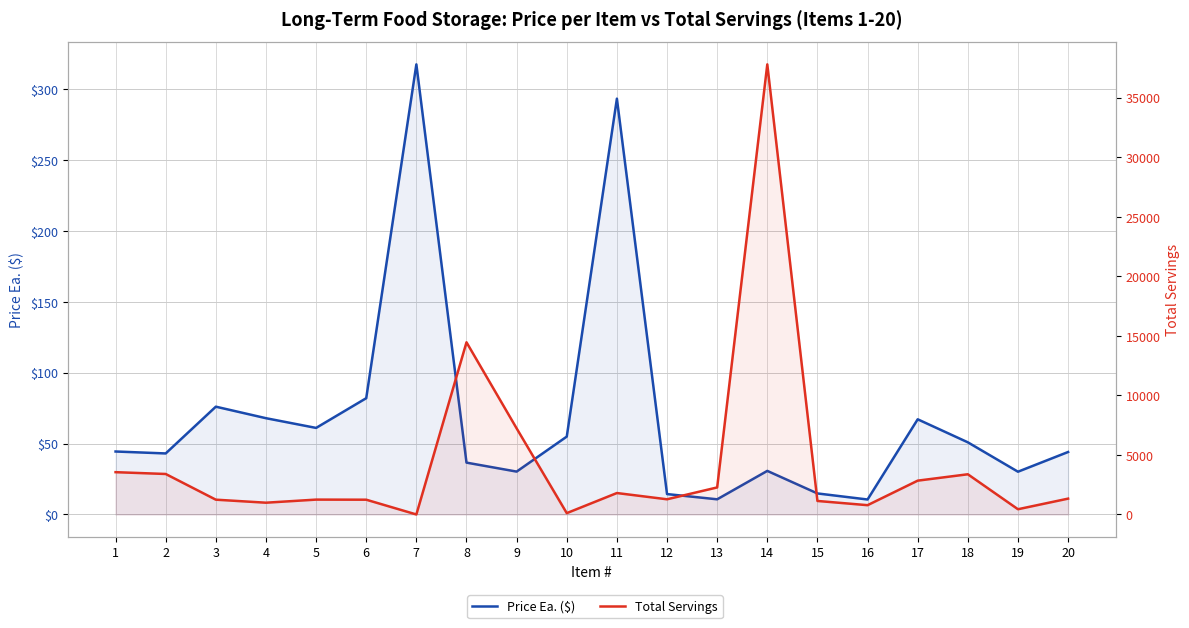

Reading left to right, extract all data points from this chart.

Price Ea. ($): 1=44.4	2=43.1	3=76.1	4=67.9	5=61.1	6=82.0	7=317.6	8=36.6	9=30.2	10=55.0	11=293.4	12=14.4	13=10.7	14=30.8	15=14.8	16=10.6	17=67.2	18=50.9	19=30.2	20=44.1
Total Servings: 1=3552.0	2=3400.0	3=1242.0	4=988.0	5=1248.0	6=1240.0	7=0.0	8=14460.0	9=7230.0	10=112.0	11=1800.0	12=1275.0	13=2270.0	14=37800.0	15=1135.0	16=780.0	17=2840.0	18=3376.0	19=440.0	20=1330.0